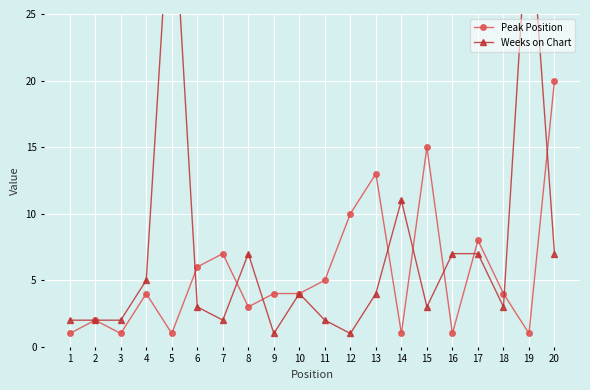

List the series in order of their peak value, highest first.

Weeks on Chart, Peak Position